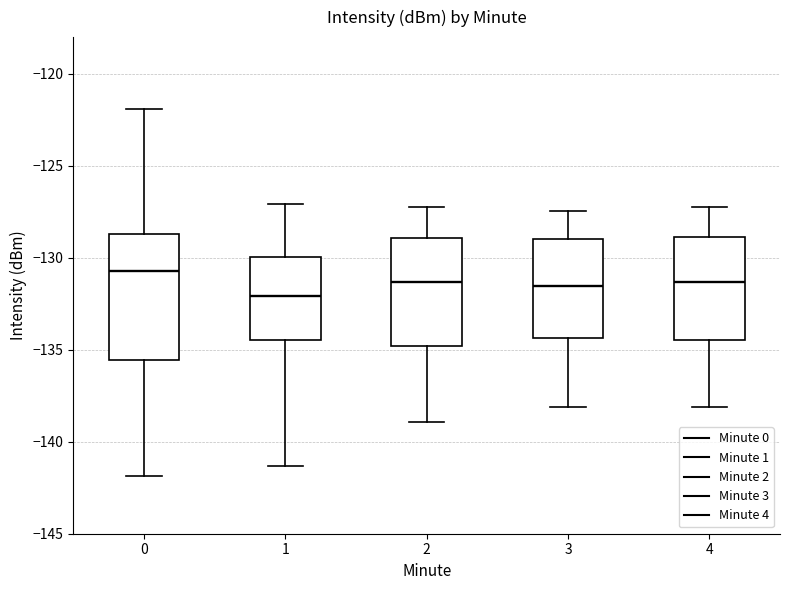

Which box's median line is the highest?

0